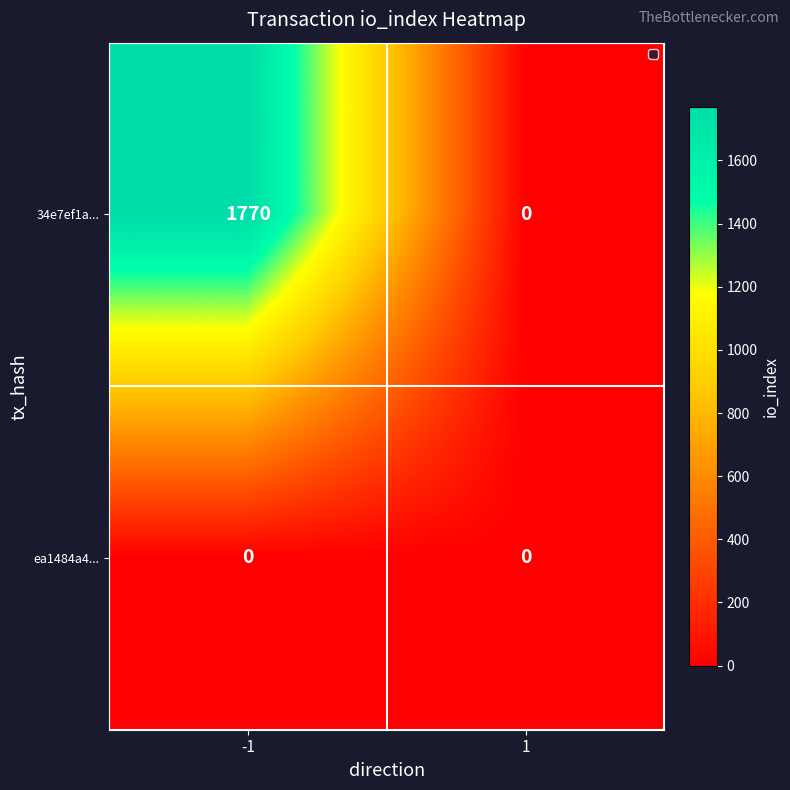

Reading left to right, what are all the values shown in this chart?

34e7ef1a...: -1=1770	1=0
ea1484a4...: -1=0	1=0